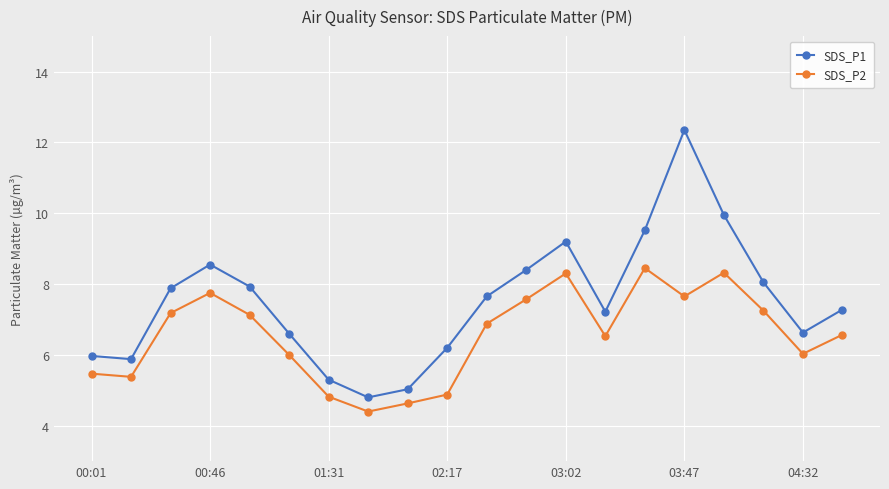

Rank the series by their maximum value, from lowest to highest.

SDS_P2, SDS_P1